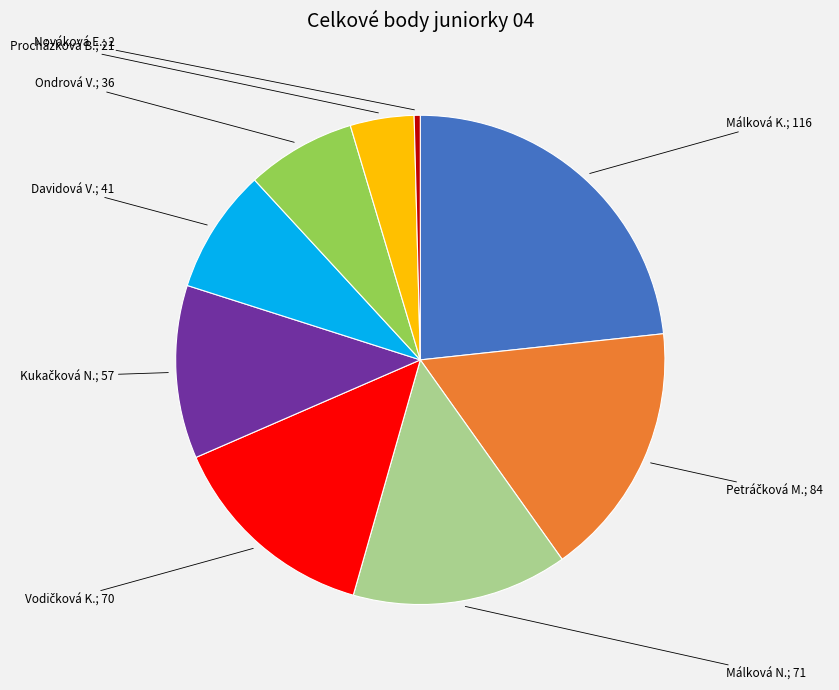

Is there any slice that represents more than half of the pie?

No